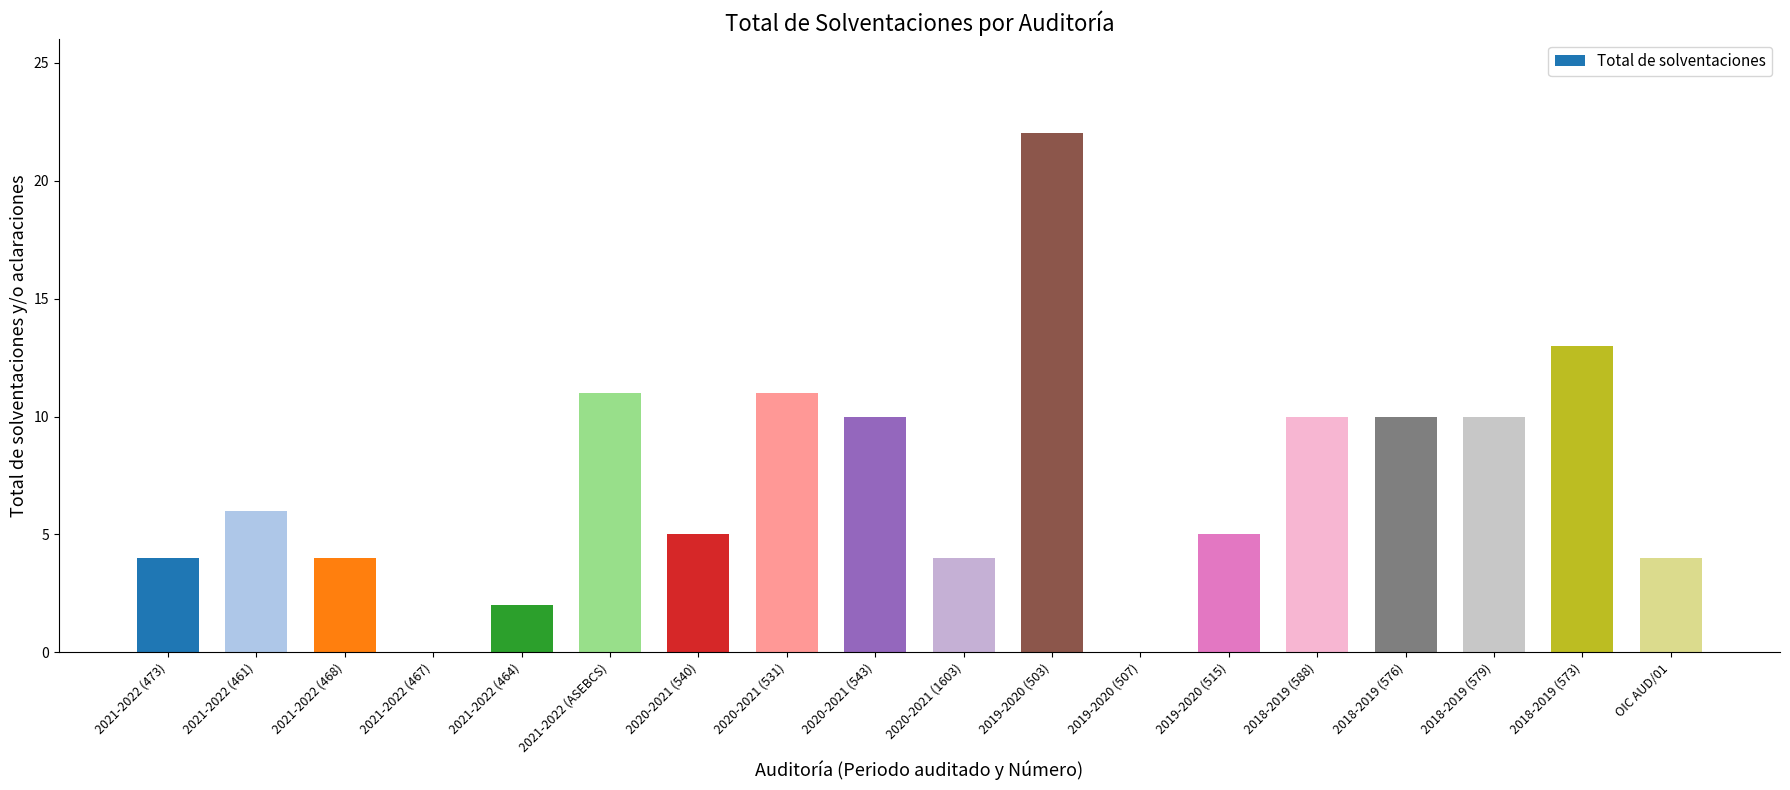

Are the bars grouped side by side (vs. stacked)?

No